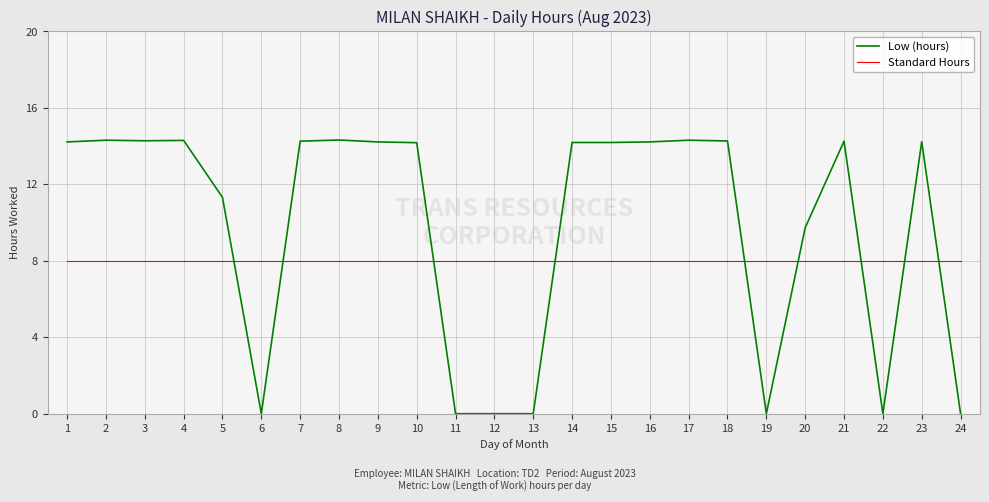

What is the maximum value for Standard Hours?

8.0